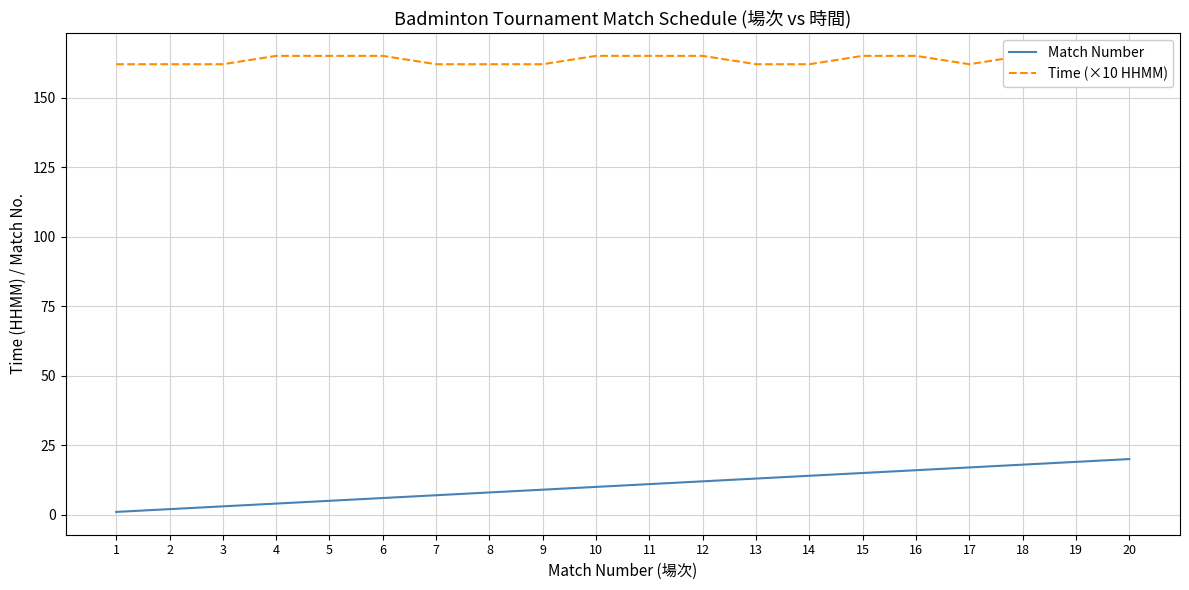

The Match Number series shows 11 at 8. True or false?

False